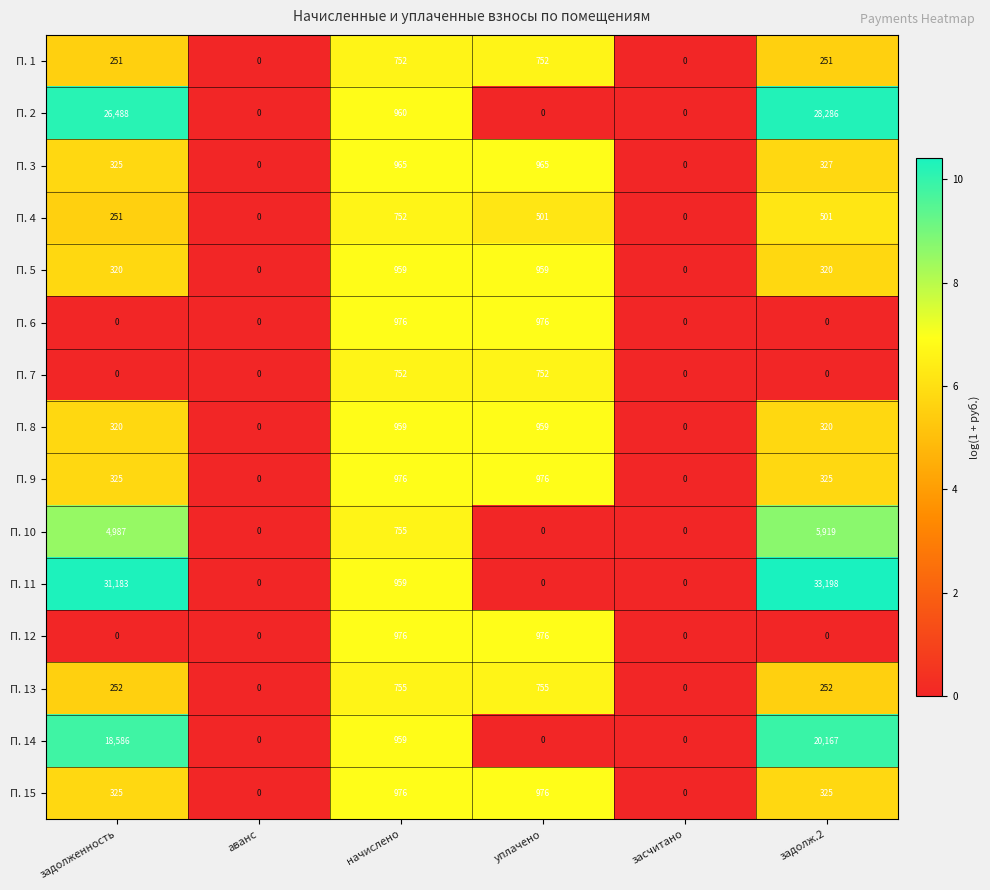

At which category is the sum across all series the highest?

задолж.2